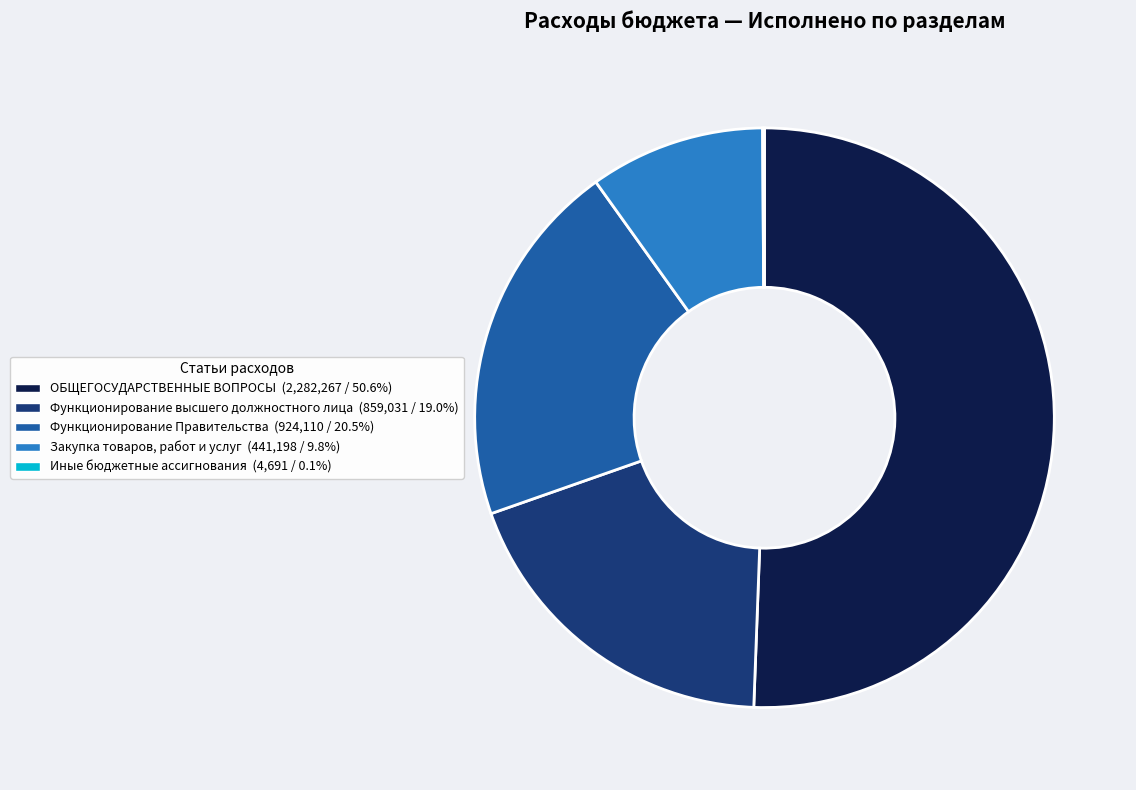

Combined, do Функционирование Правительства and Функционирование высшего должностного лица account for over 50%?

No